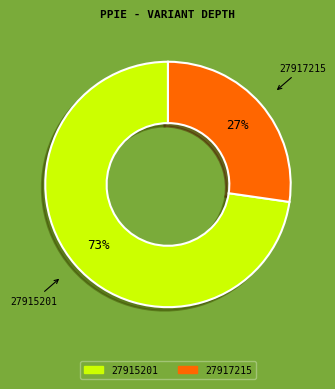

Is 27915201 the majority of the pie?

Yes